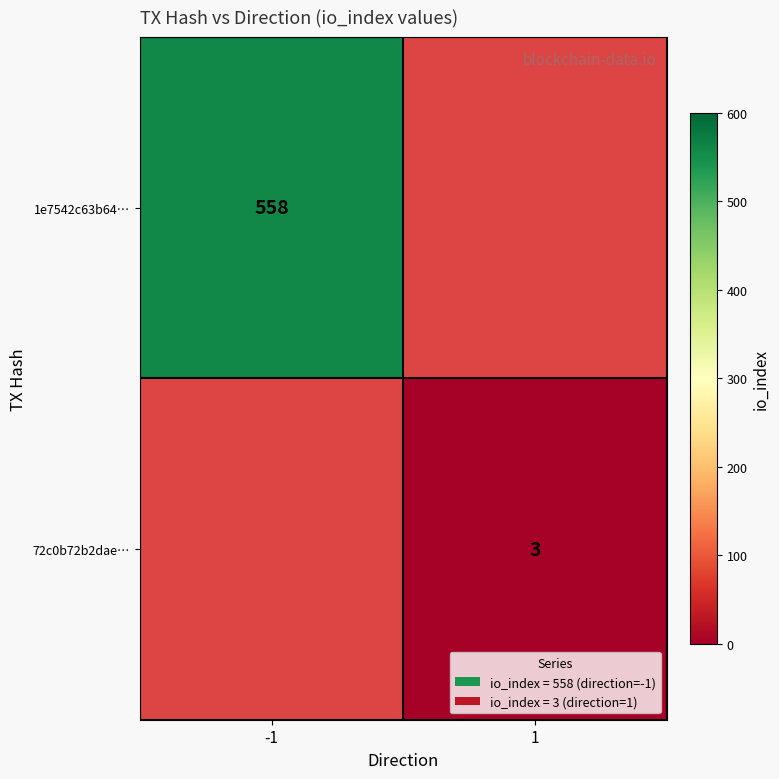

Is the value of 1e7542c63b64… at -1 greater than the value of 72c0b72b2dae… at 1?

Yes